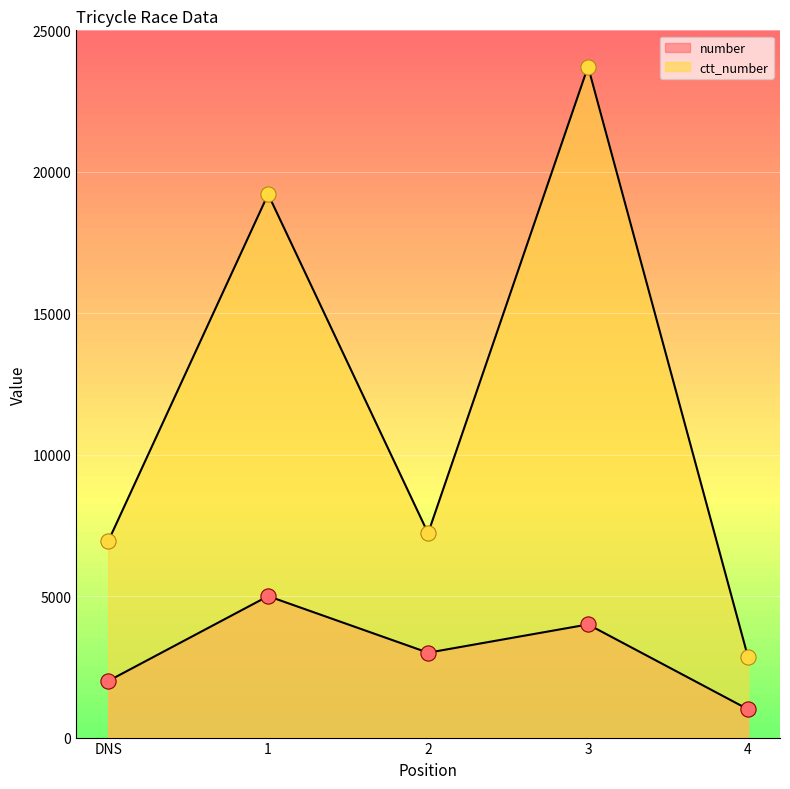

Which series contains the lowest Y value?

number